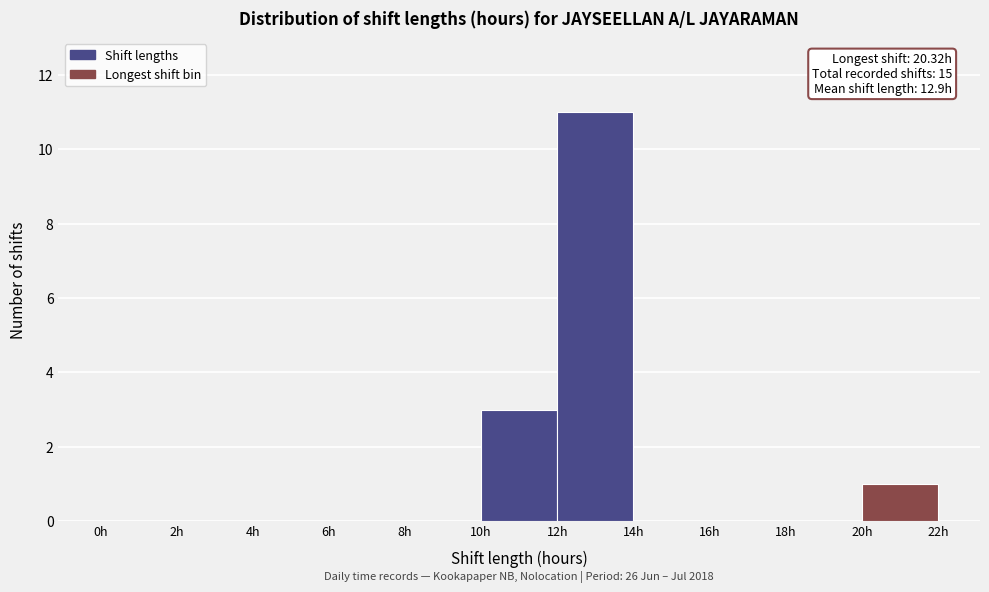

Which range on the x-axis has the tallest bar?

12 to 14